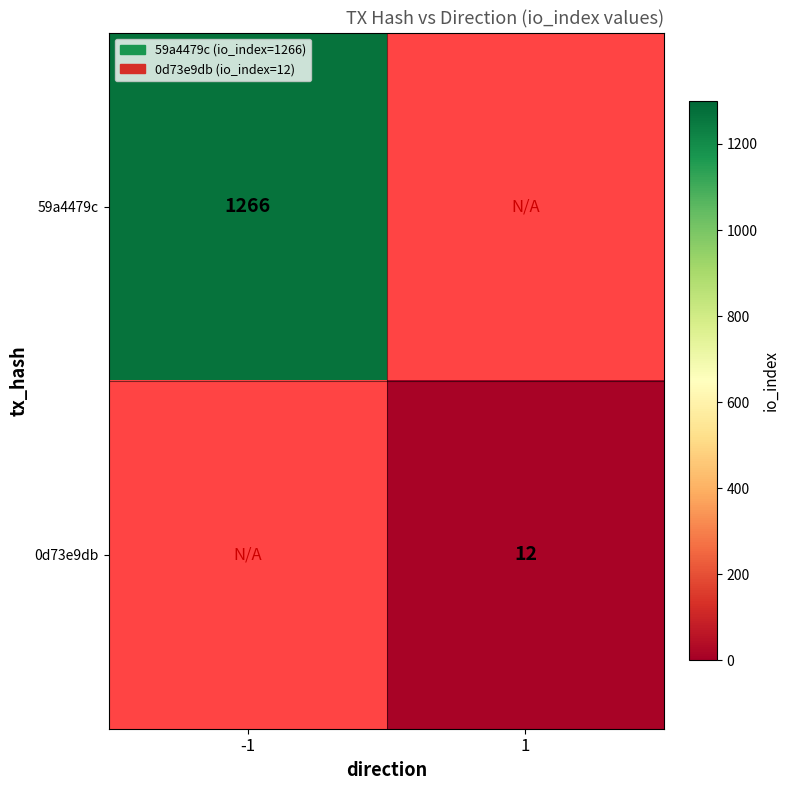

The value of 0d73e9db at 1 is 18.5. True or false?

False